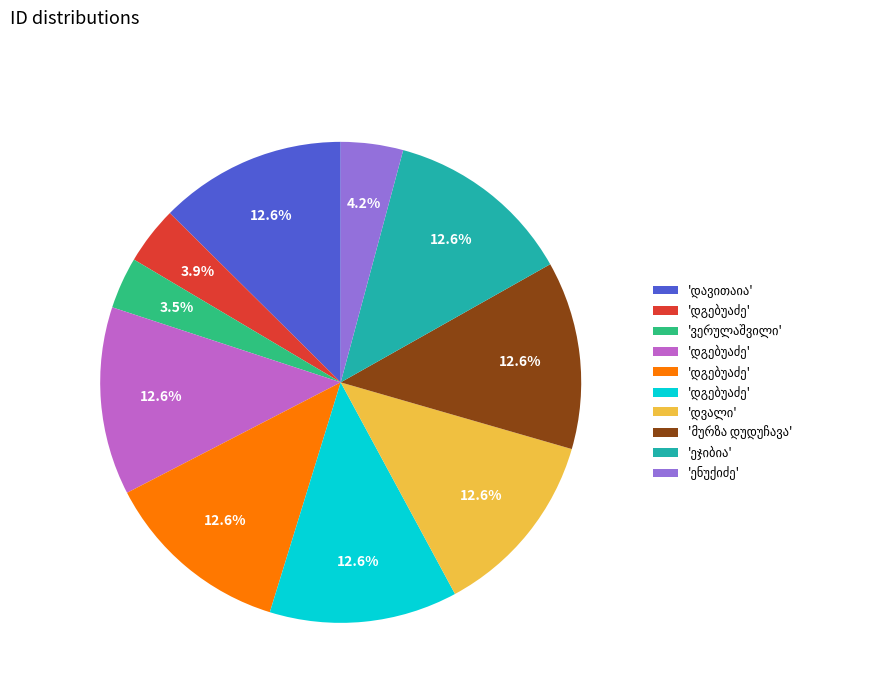

Is there any slice that represents more than half of the pie?

No